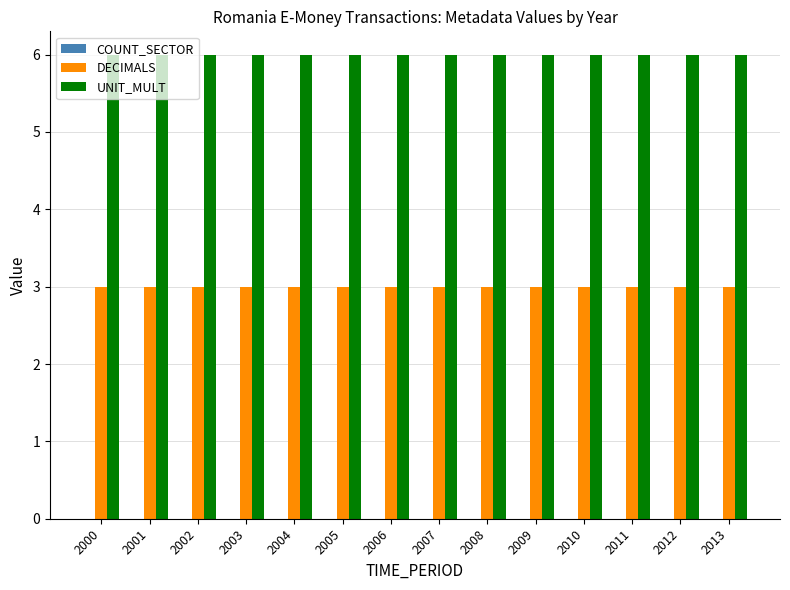

What is the difference between the highest and lowest values at 2007?

3